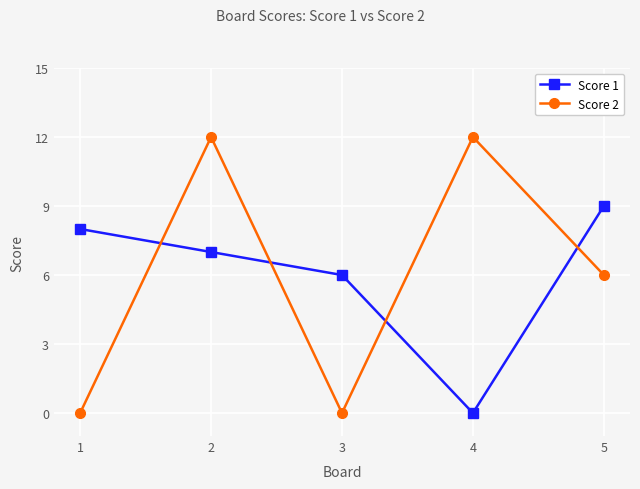

Reading right to left, extract all data points from this chart.

Score 1: 9	0	6	7	8
Score 2: 6	12	0	12	0